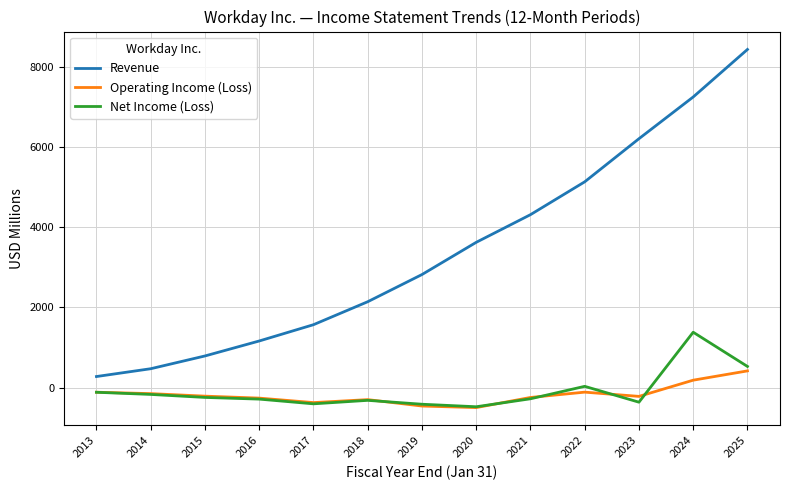

True or false: Net Income (Loss) has more than 2 points higher than both neighbors.

True